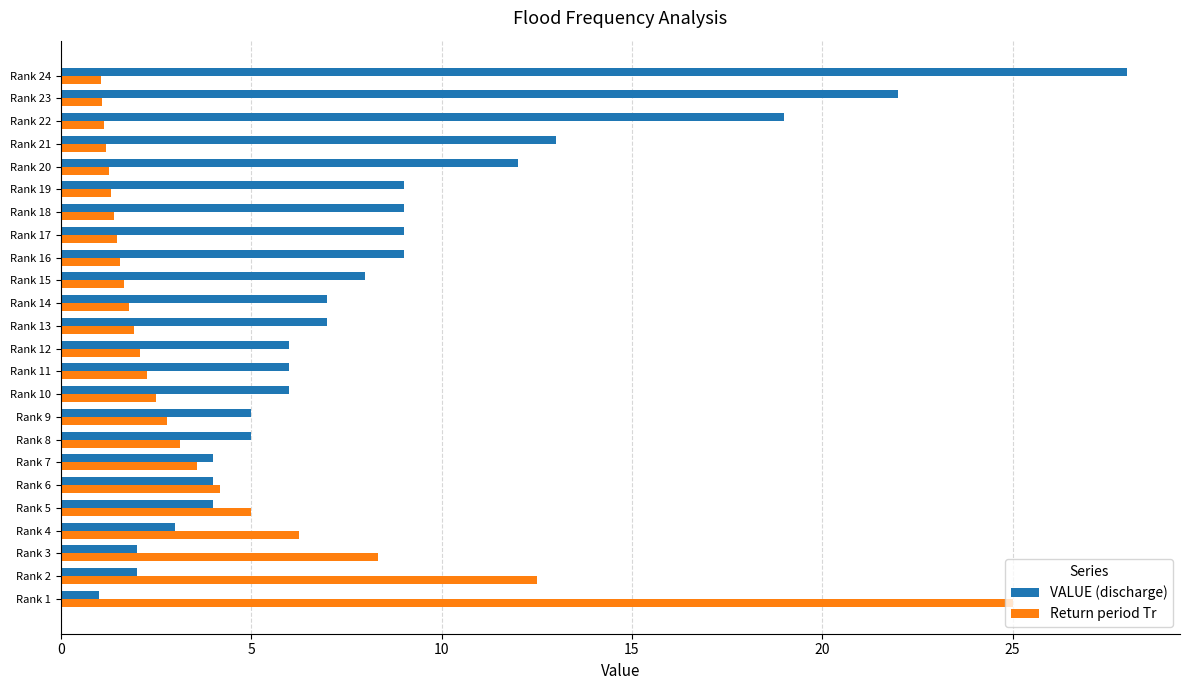

Which series changed the most between Rank 9 and Rank 18?

VALUE (discharge)